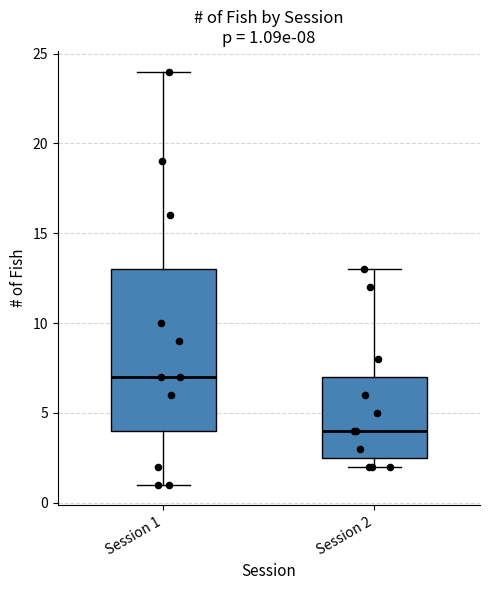

Comparing the boxes themselves (not the whiskers), which one is the tallest?

Session 1